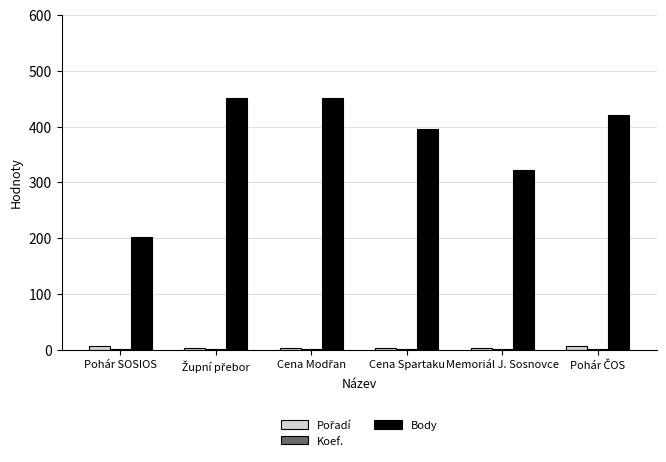

What is the sum of all Body values?

2245